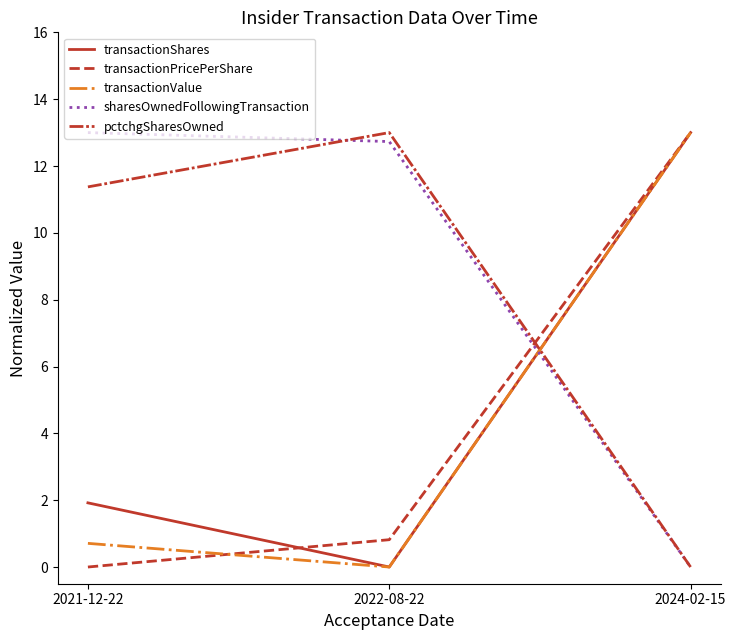

Rank the categories by sharesOwnedFollowingTransaction value from lowest to highest.

2024-02-15, 2022-08-22, 2021-12-22